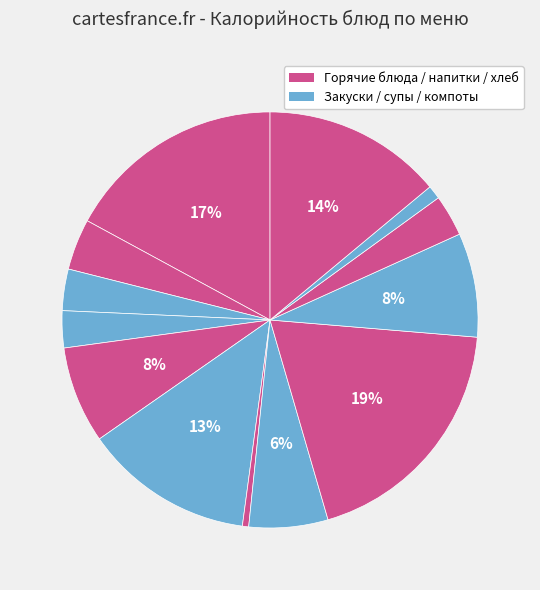

Count the number of slices in the pie.

13